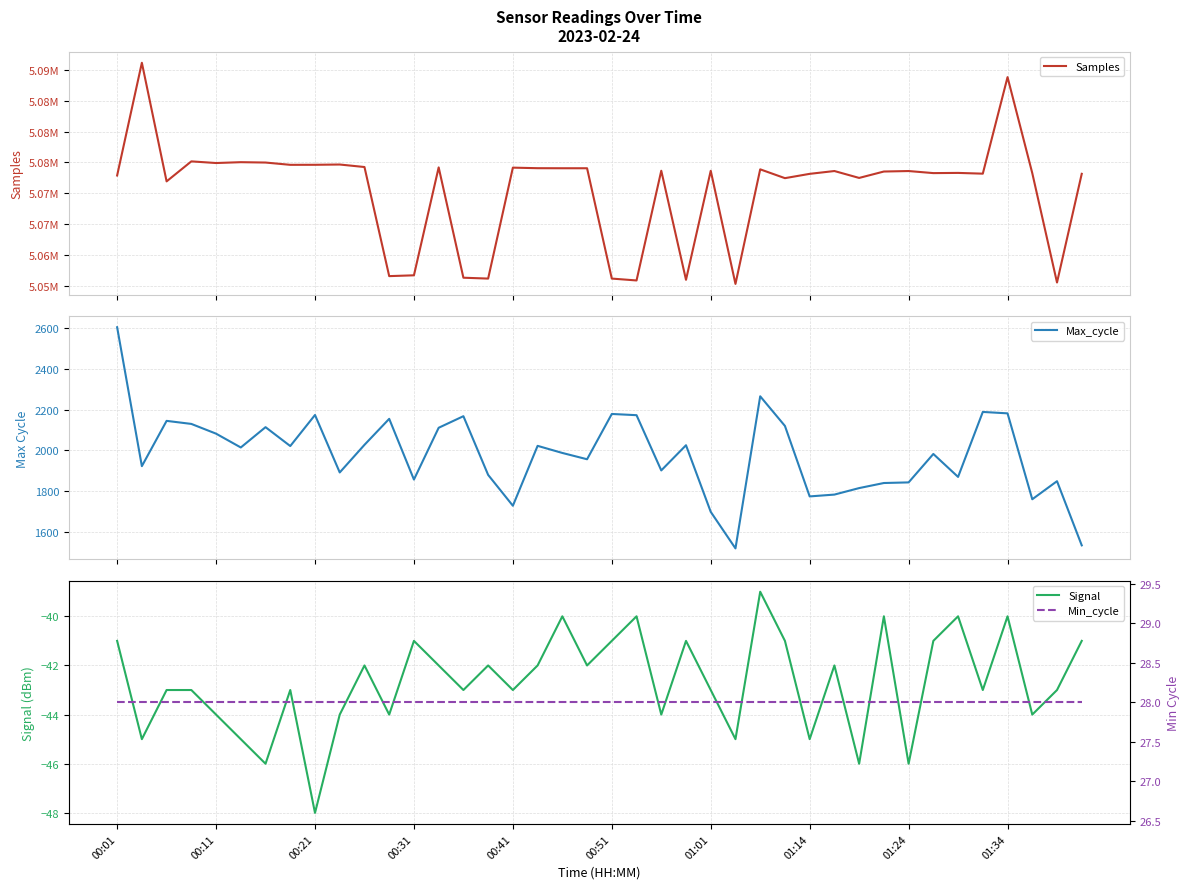

What is the difference between the highest and lowest values at 11?

5056587